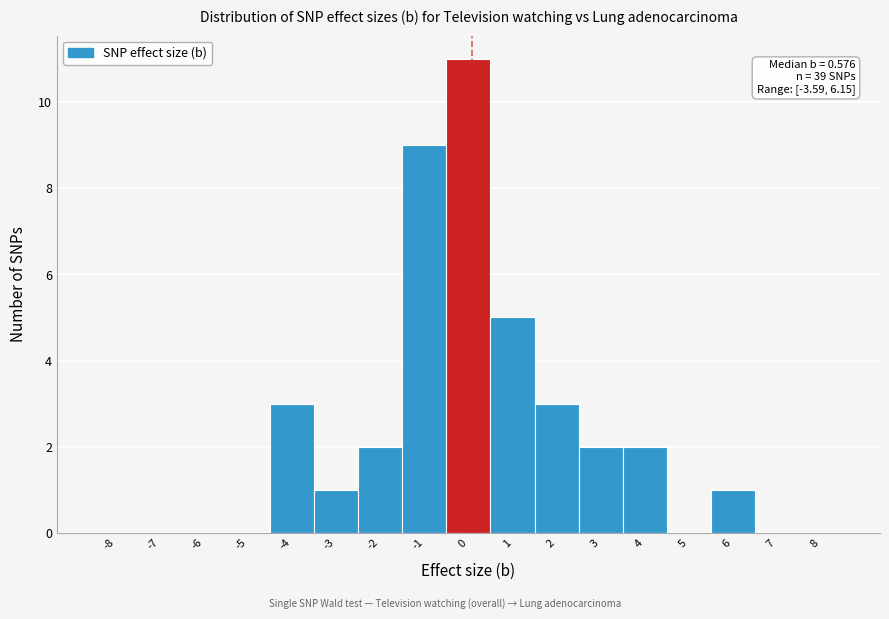

Reading right to left, what are all the values shown in this chart?

8=0	7=0	6=1	5=0	4=2	3=2	2=3	1=5	0=11	-1=9	-2=2	-3=1	-4=3	-5=0	-6=0	-7=0	-8=0